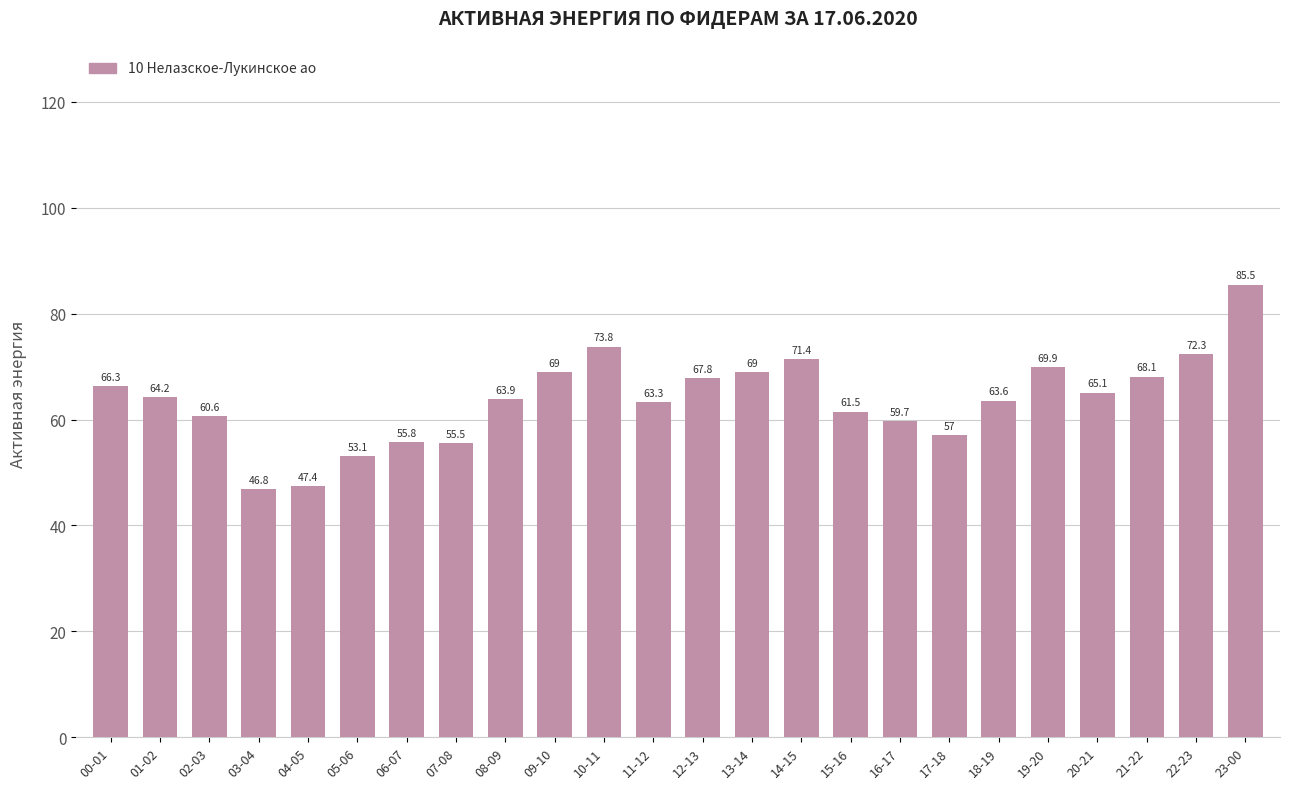

What is the maximum value shown in the chart?

85.5